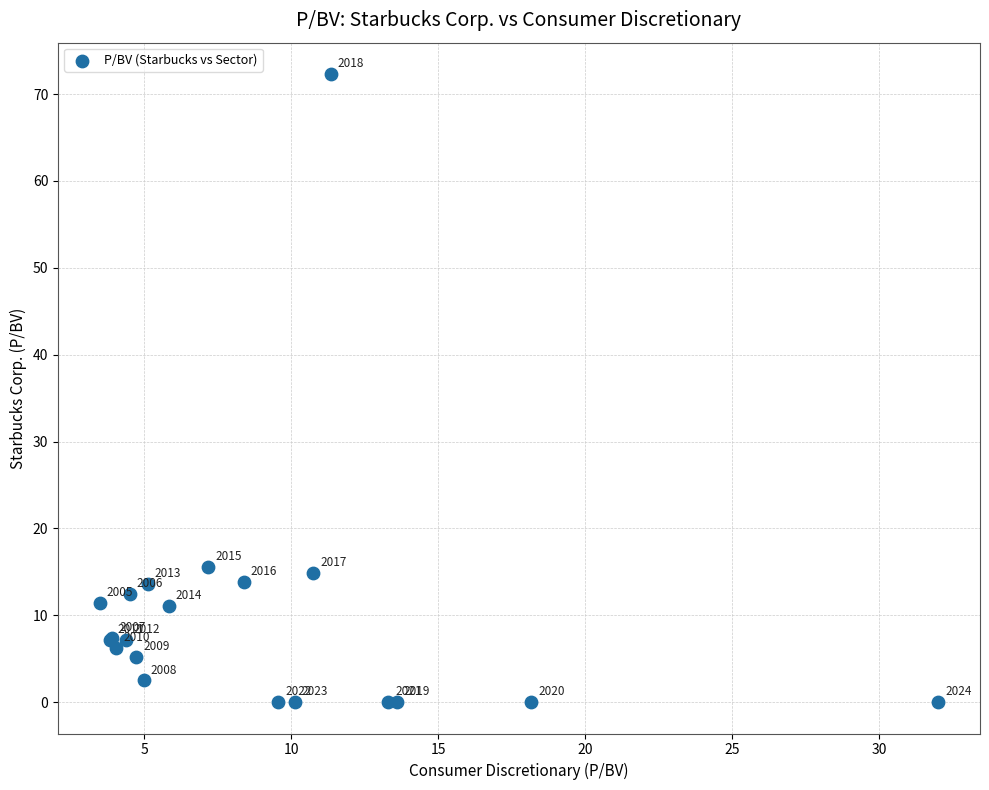

What Y value in the scatter plot is closest to 36?

15.6